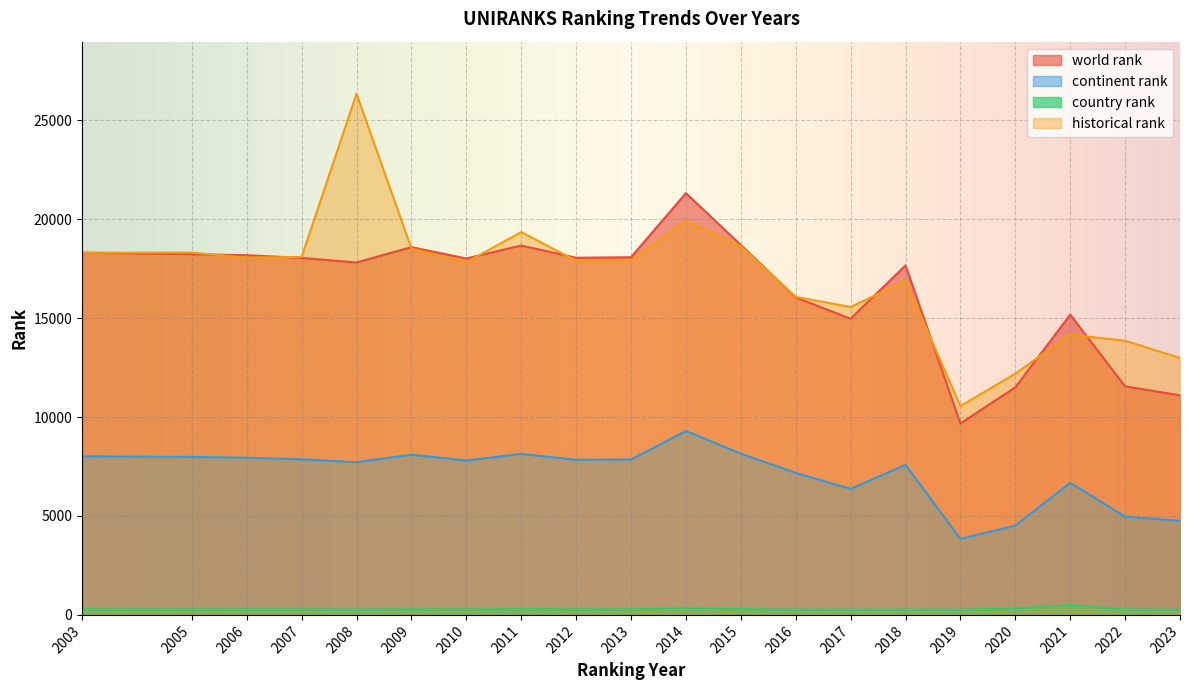

How many lines are shown in the chart?

4